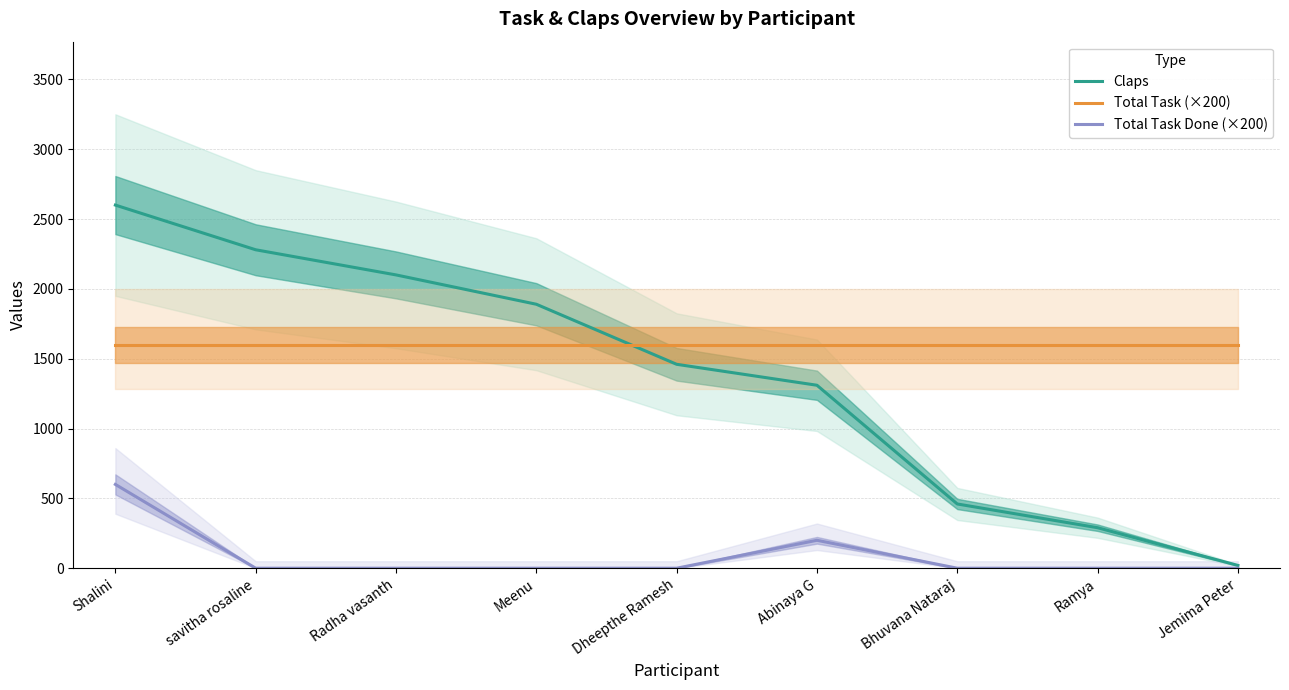

What position from the left is Bhuvana Nataraj?

7